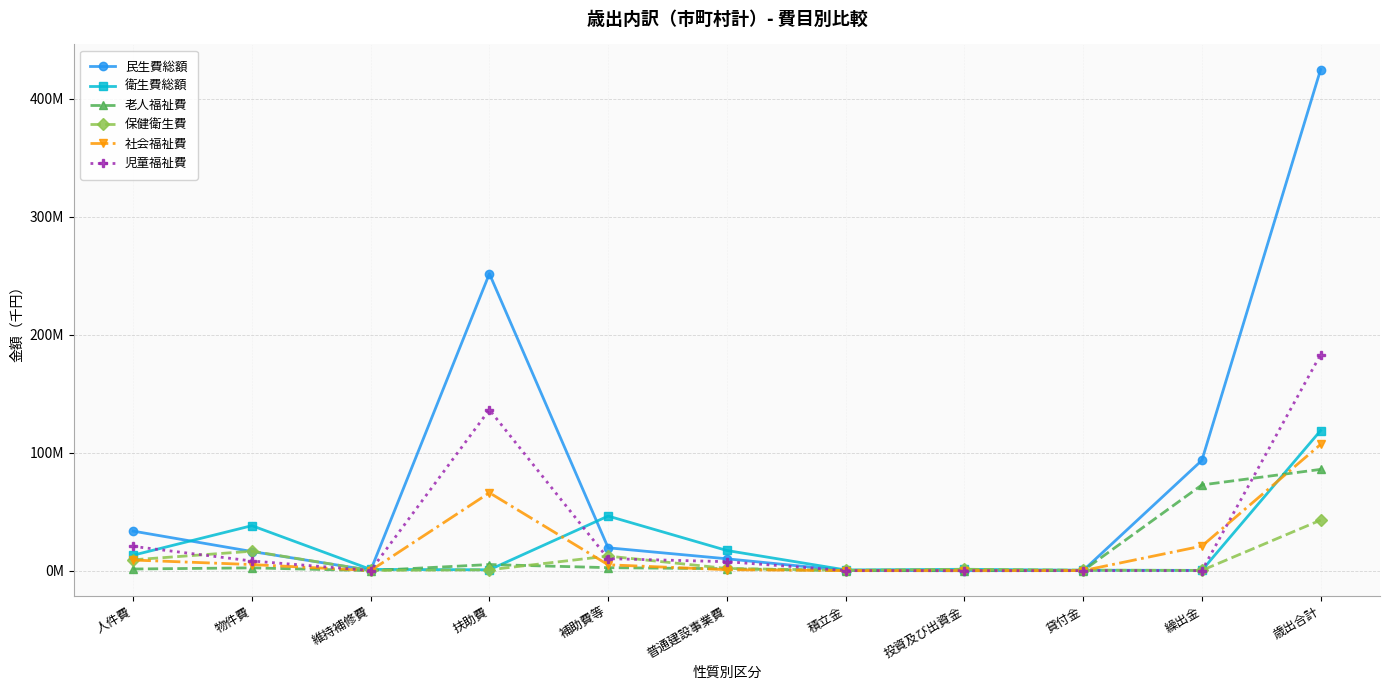

How many intersections are there between 社会福祉費 and 児童福祉費?

1